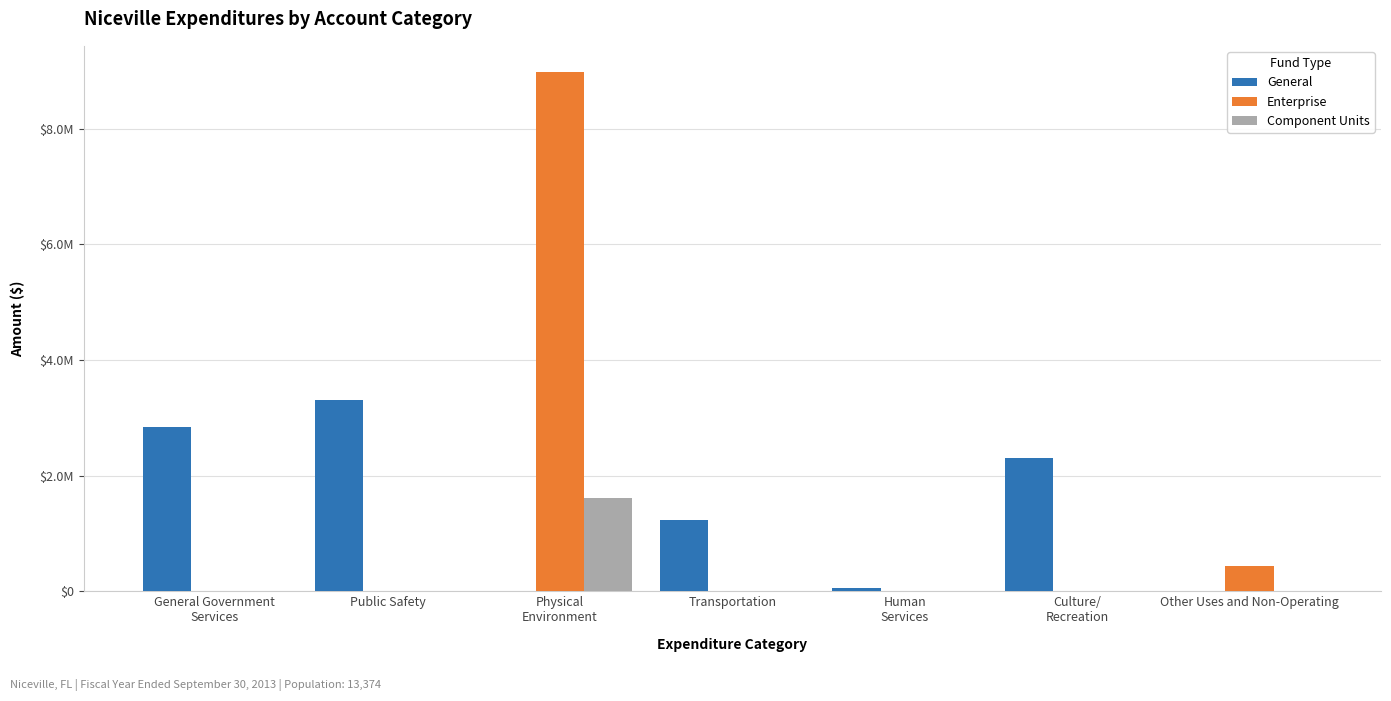

Where is Enterprise nearest to the value 4491844?

Other Uses and Non-Operating